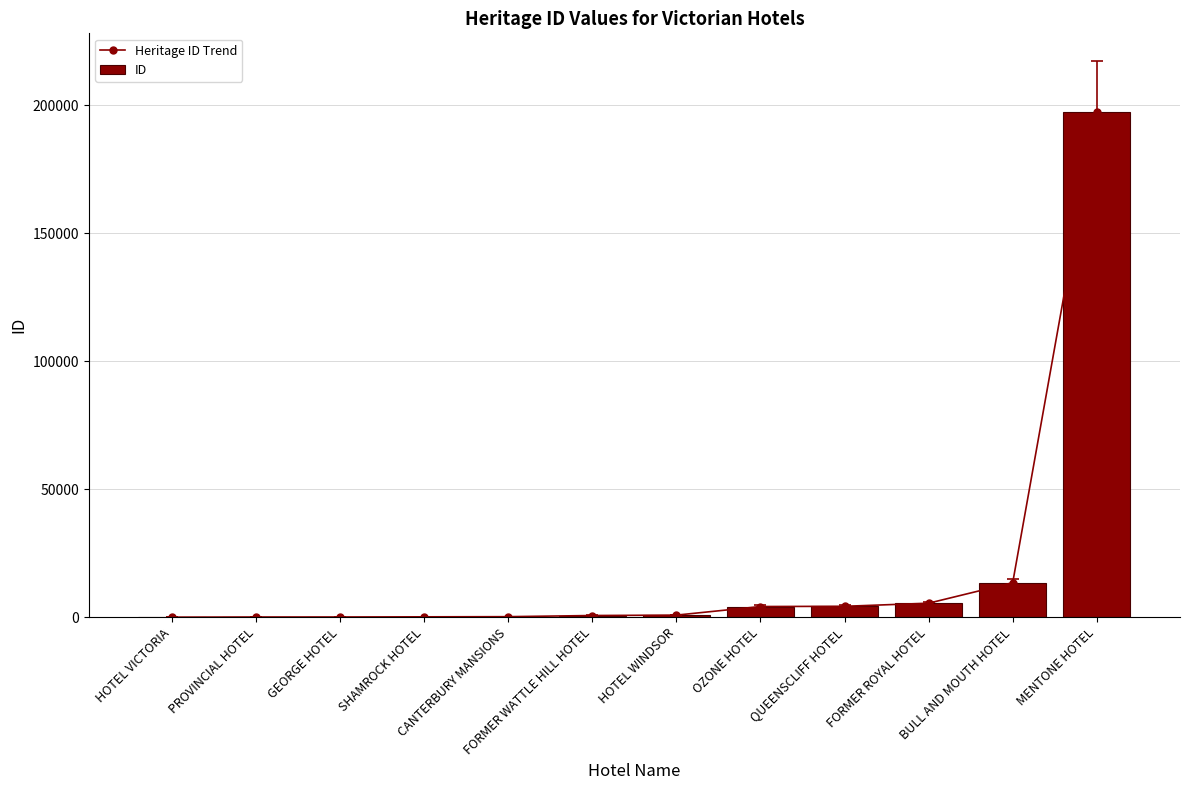

The Heritage ID Trend series shows 197 at CANTERBURY MANSIONS. True or false?

True